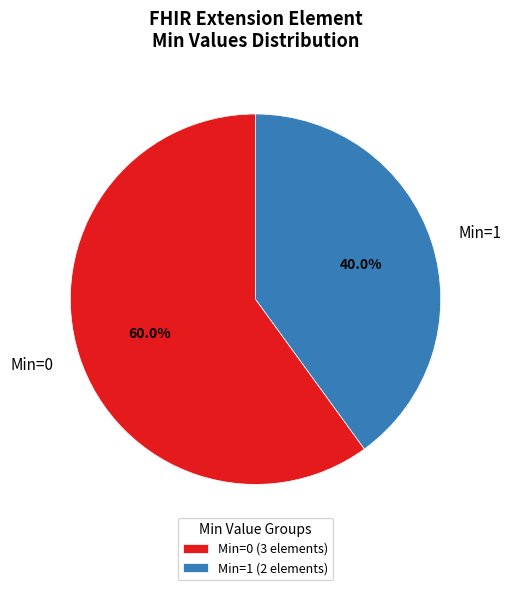

Is the sum of Min=1 and Min=0 greater than half?

Yes